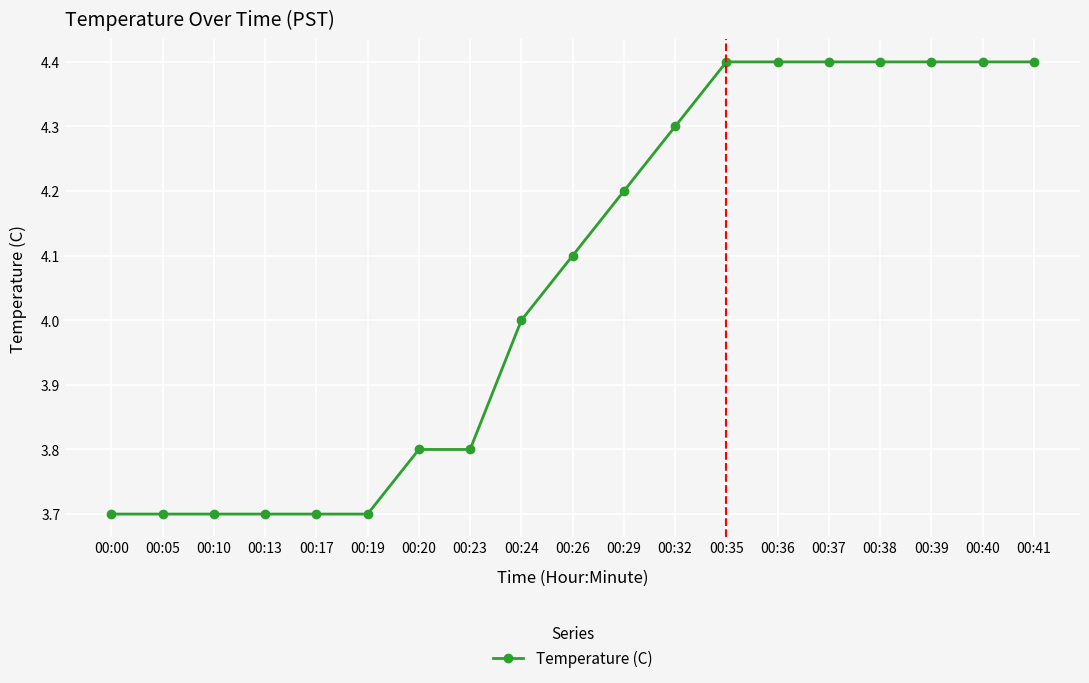

Between 00:10 and 00:29, which is larger?

00:29